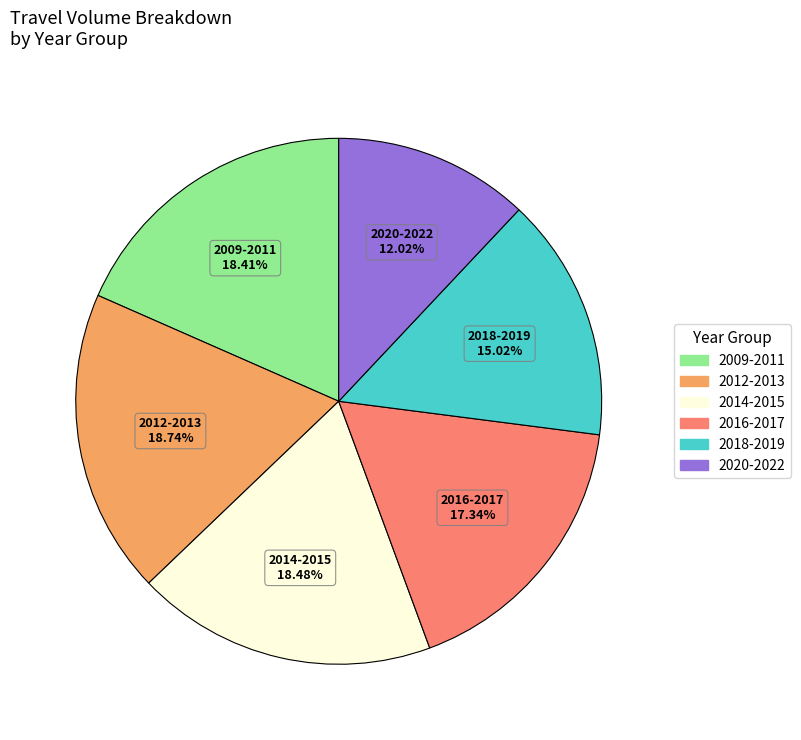

To the nearest percent, what is the average slice percentage?

17%